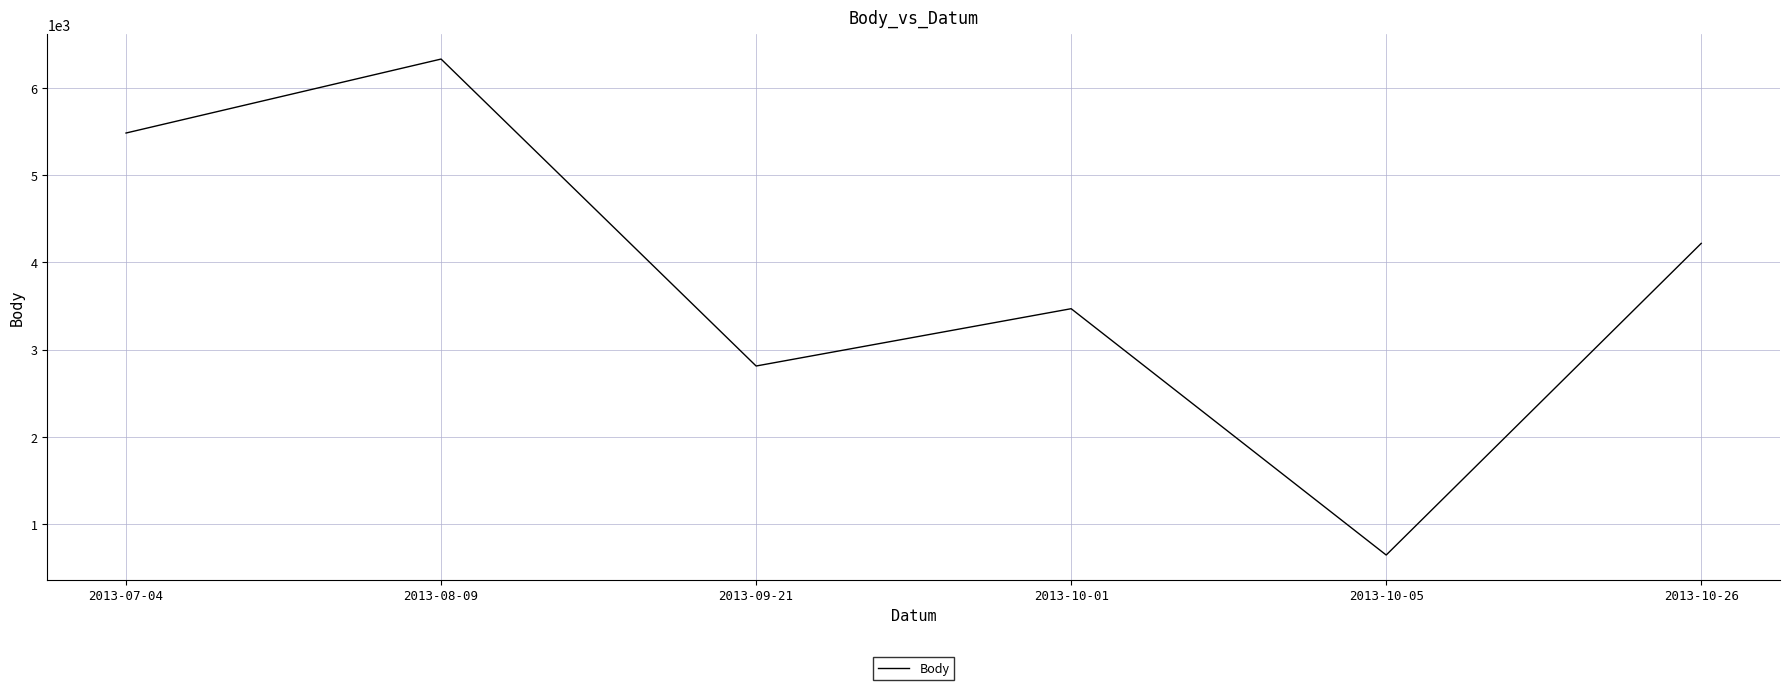

Count the values in the range 2812 to 5483.

4